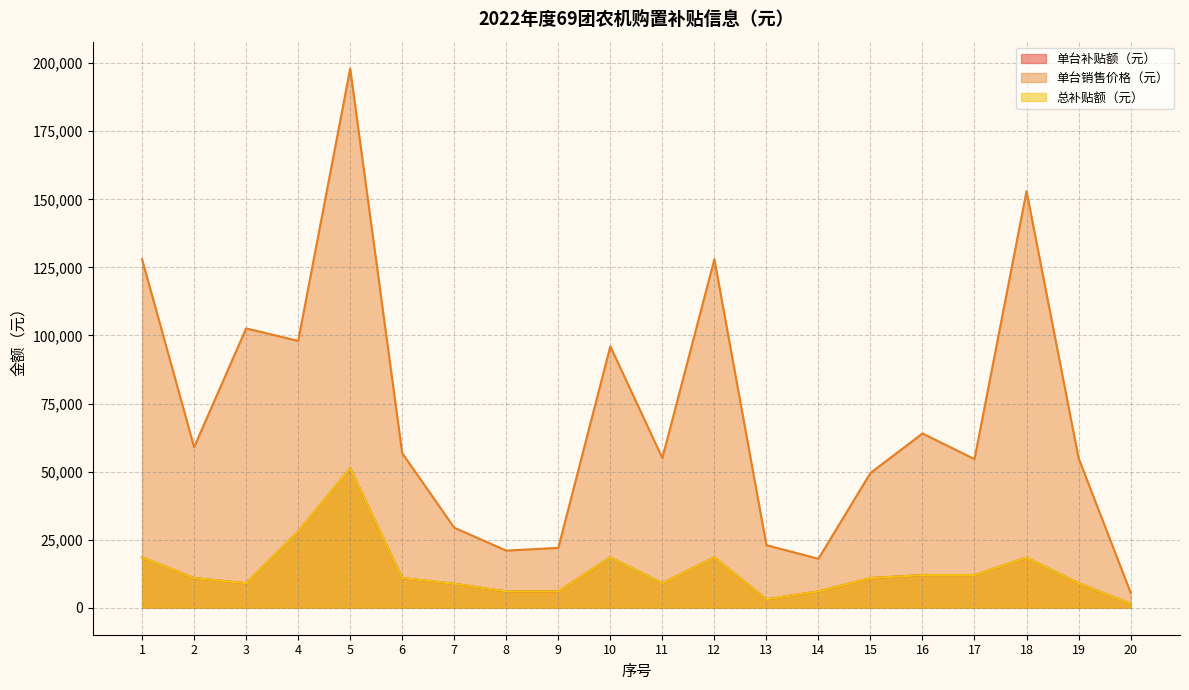

Does the chart display data point markers on the line(s)?

No